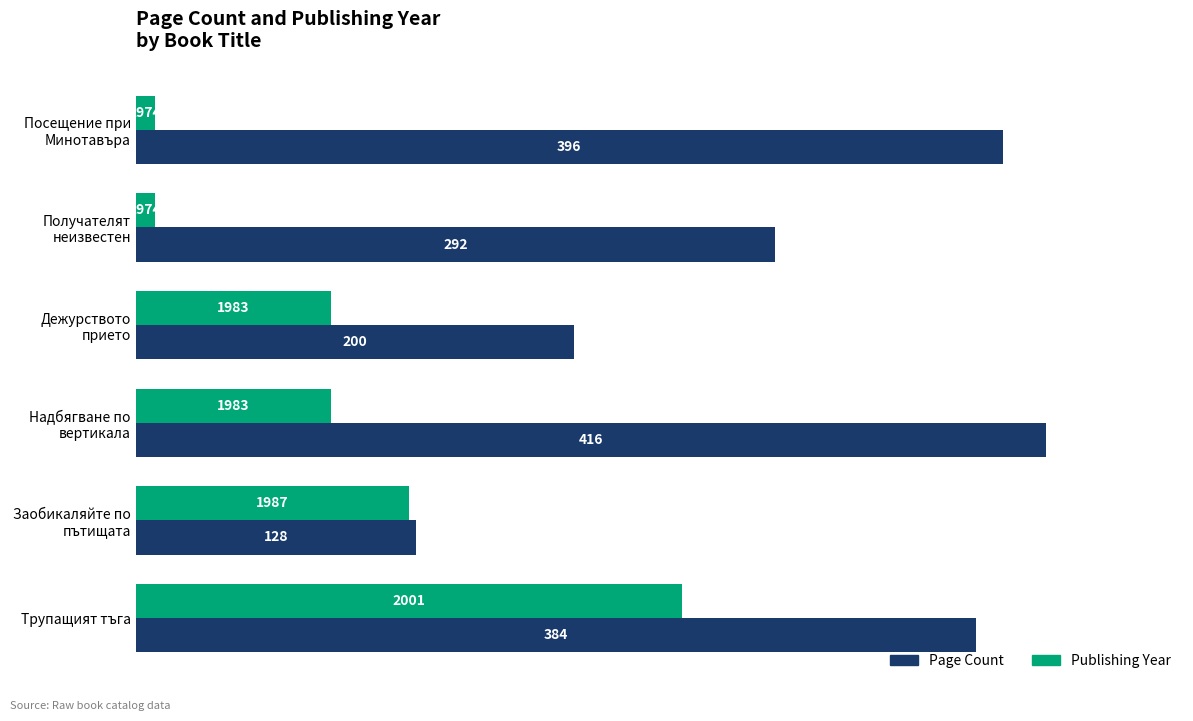

What is the smallest value displayed?

8.9